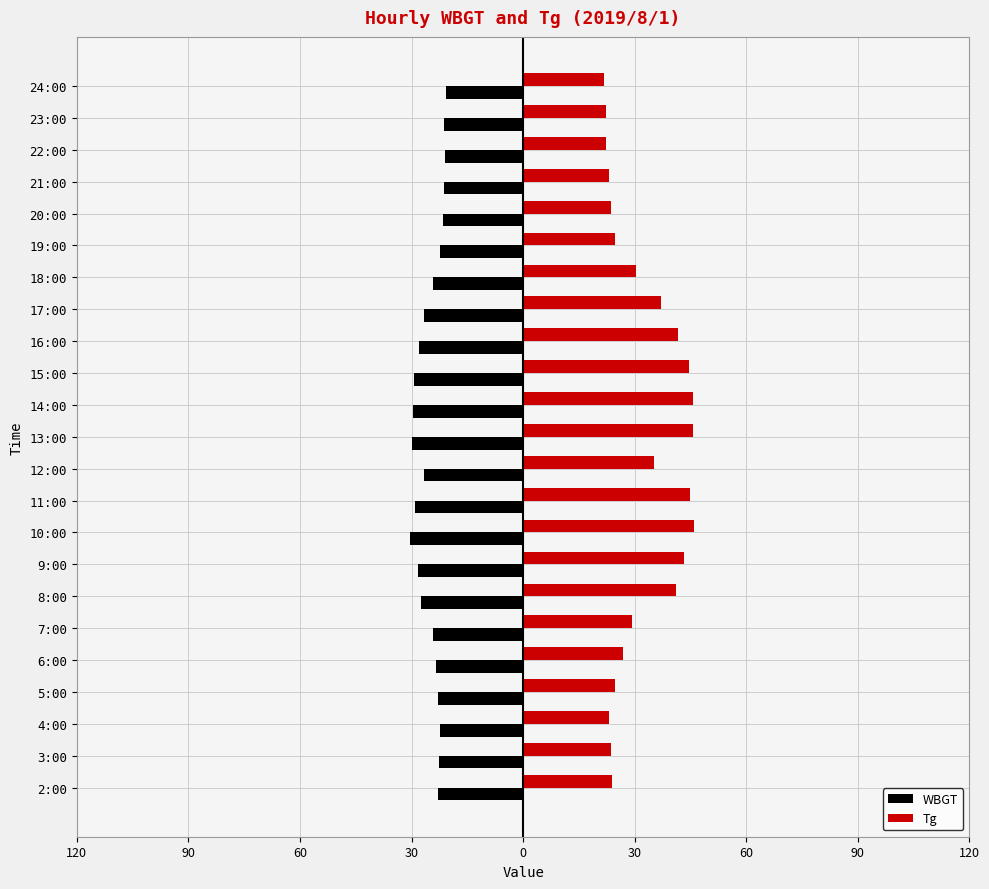

What are all the series names shown in the legend?

WBGT, Tg